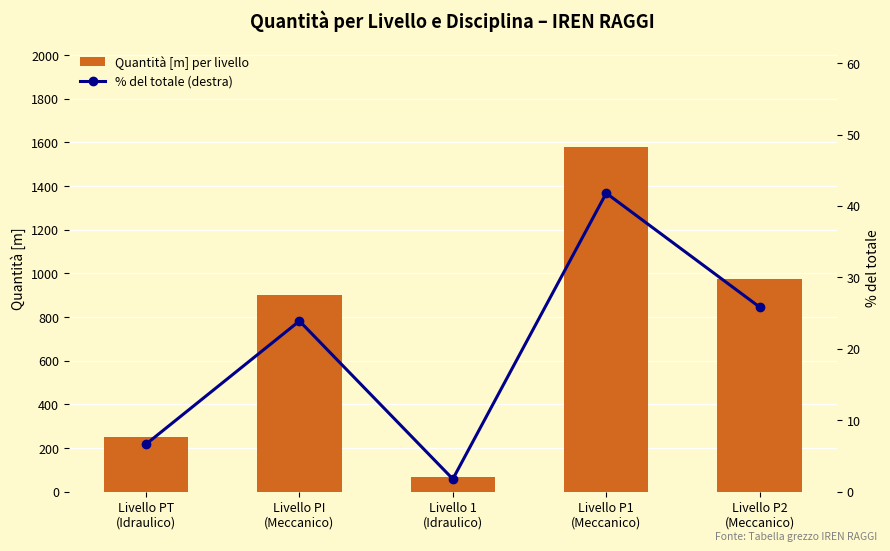

What is the label of the 5th bar from the right?

Livello PT
(Idraulico)